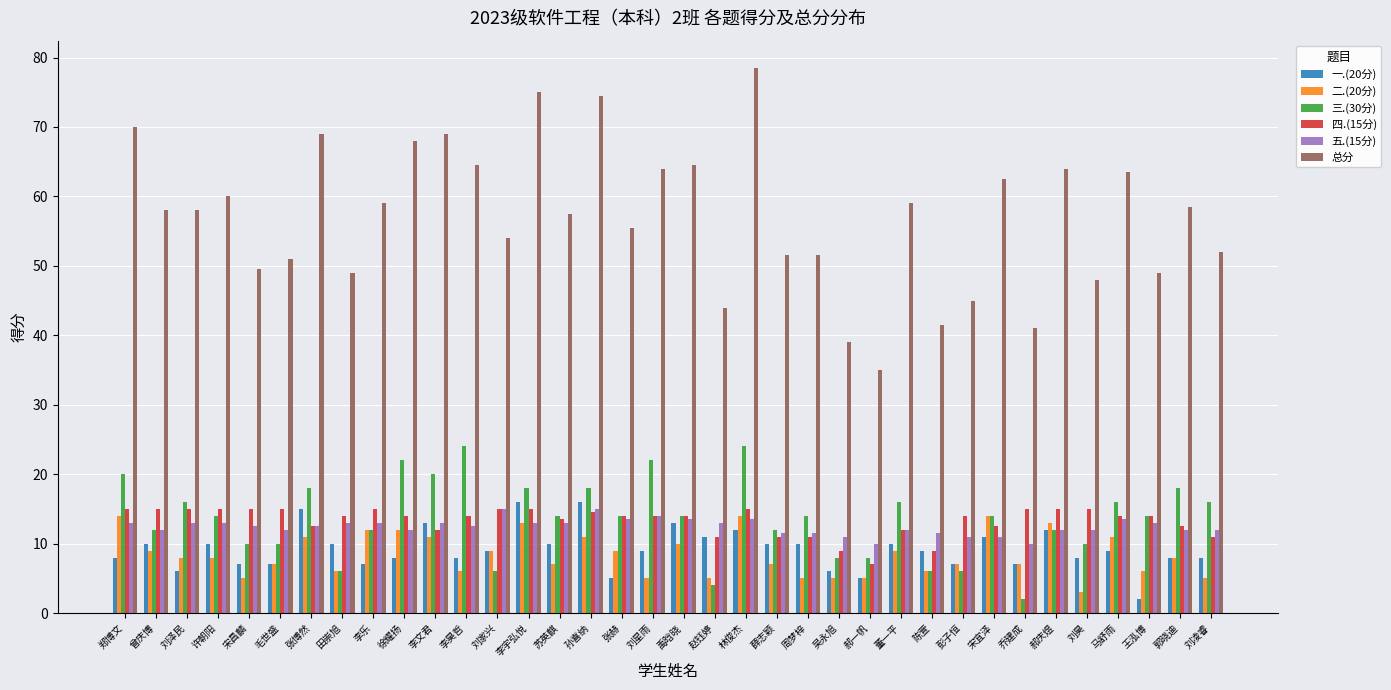

What is the minimum value for 五.(15分)?

10.0